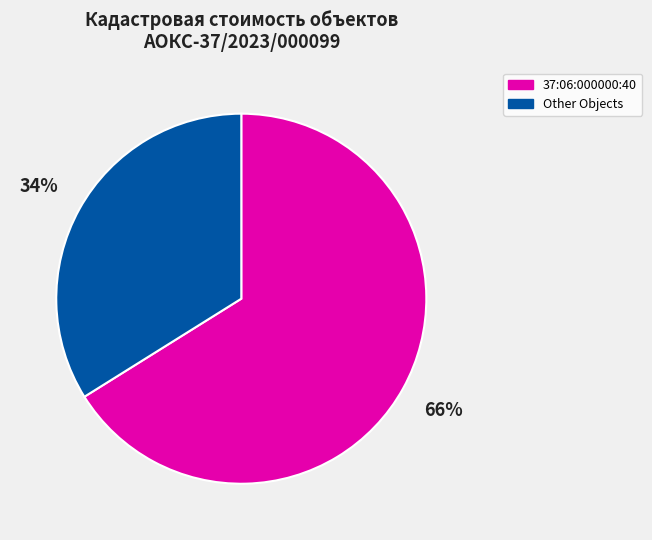

To the nearest percent, what is the average slice percentage?

50%